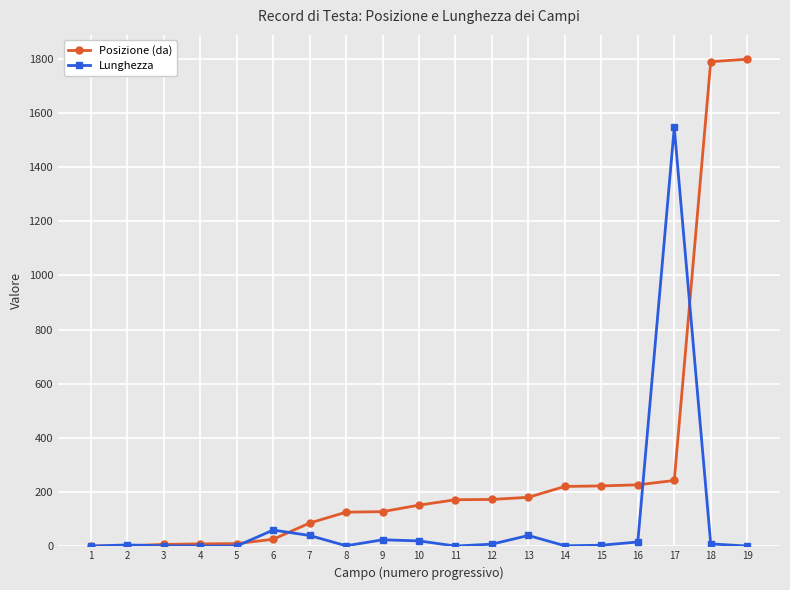

How many lines are shown in the chart?

2